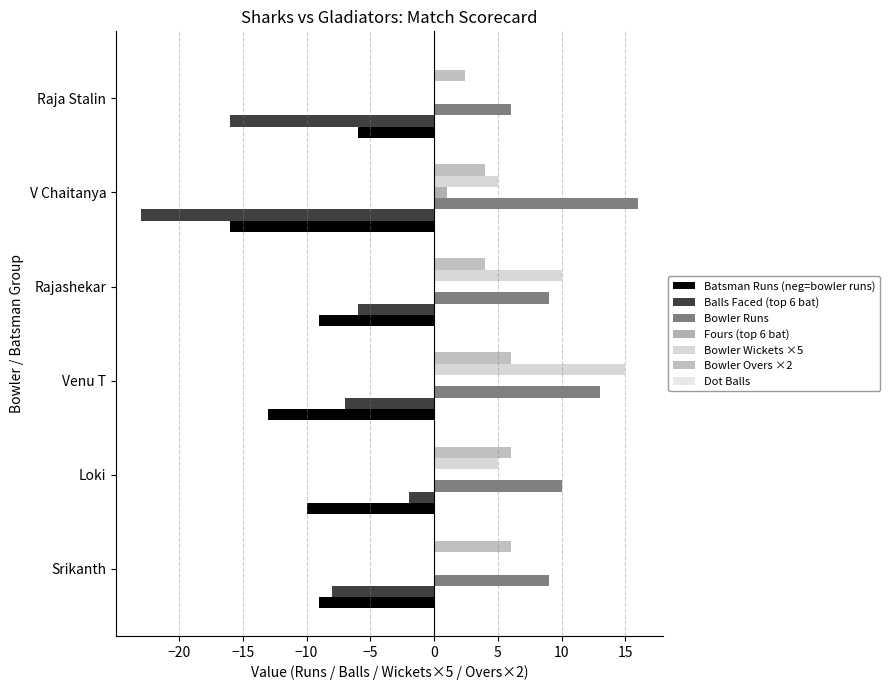

Which series has the widest spread of values?

Balls Faced (top 6 bat)